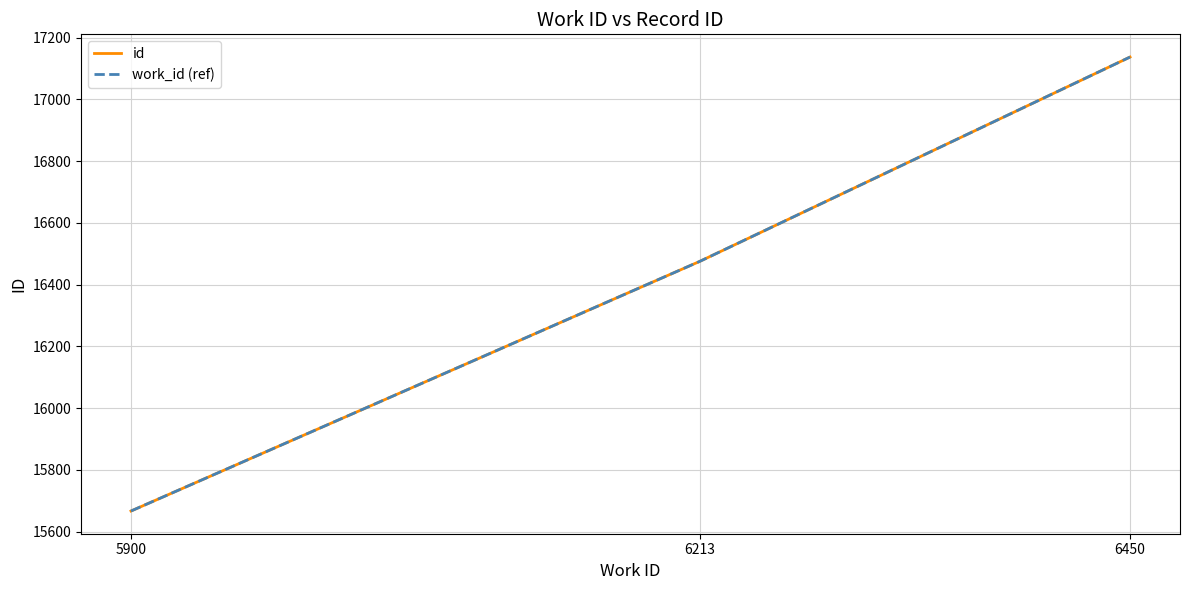

Reading left to right, transcribe all the data shown in this chart.

id: 15667	16475	17137
work_id (ref): 15667	16475	17137